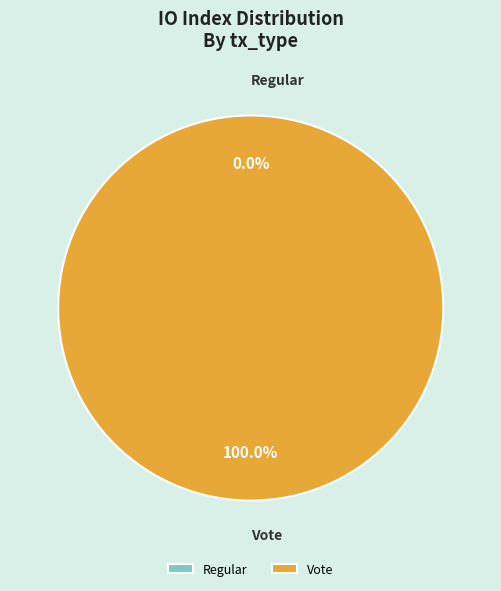

Combined, do Regular and Vote account for over 50%?

Yes